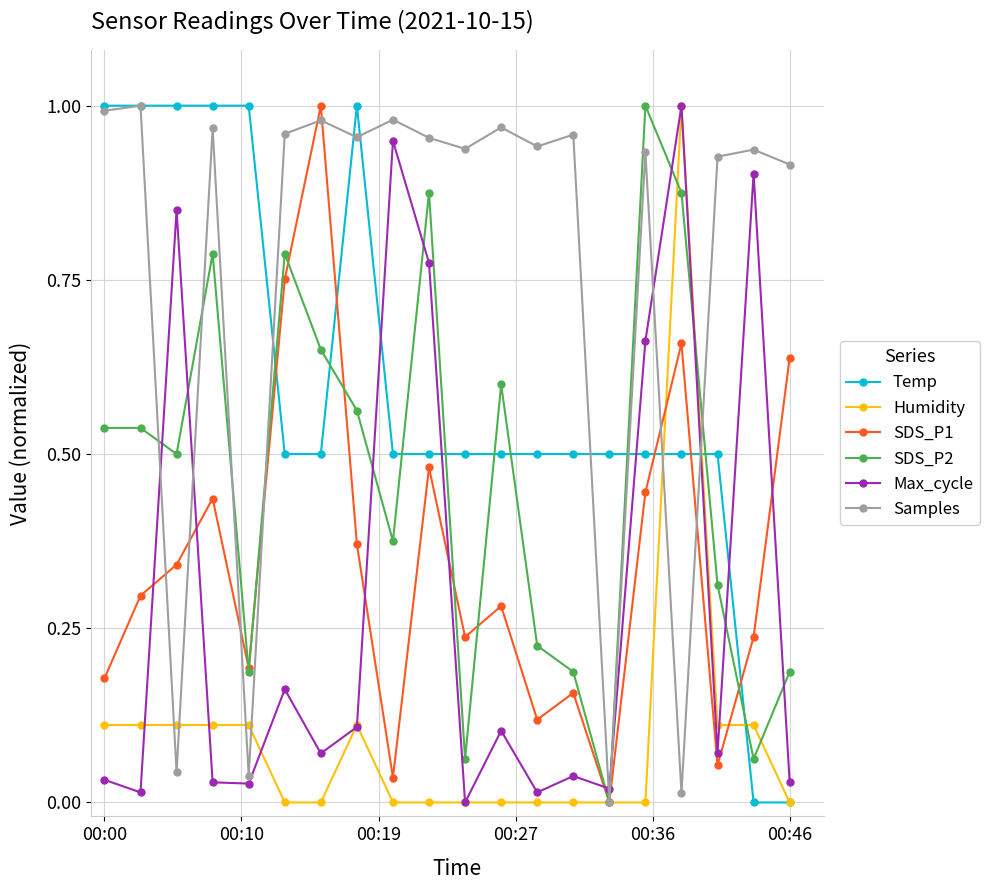

Does the chart have visible grid lines?

Yes